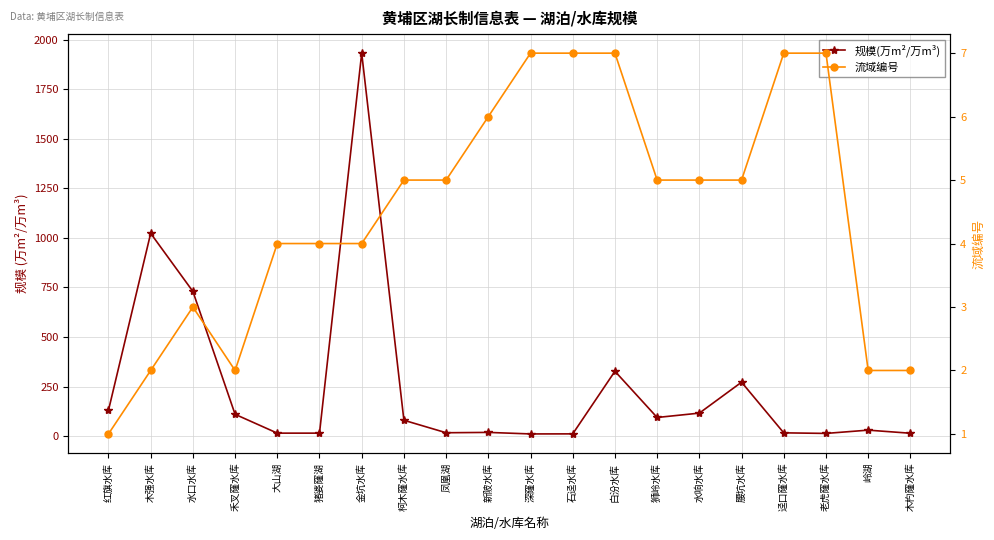

Reading left to right, transcribe all the data shown in this chart.

规模(万m²/万m³): 红旗水库=130.0	木强水库=1023.0	水口水库=730.0	禾叉窿水库=110.0	大山湖=15.0	猪婆窿湖=15.0	金坑水库=1932.0	柯木窿水库=80.0	凤凰湖=17.0	新陂水库=18.7	深窿水库=11.0	石迳水库=11.3	白汾水库=327.2	狮岭水库=94.0	水响水库=116.0	腰坑水库=272.0	迳口窿水库=16.5	老虎窿水库=13.6	岭湖=30.1	木杓窿水库=14.5
流域编号: 红旗水库=1.0	木强水库=2.0	水口水库=3.0	禾叉窿水库=2.0	大山湖=4.0	猪婆窿湖=4.0	金坑水库=4.0	柯木窿水库=5.0	凤凰湖=5.0	新陂水库=6.0	深窿水库=7.0	石迳水库=7.0	白汾水库=7.0	狮岭水库=5.0	水响水库=5.0	腰坑水库=5.0	迳口窿水库=7.0	老虎窿水库=7.0	岭湖=2.0	木杓窿水库=2.0